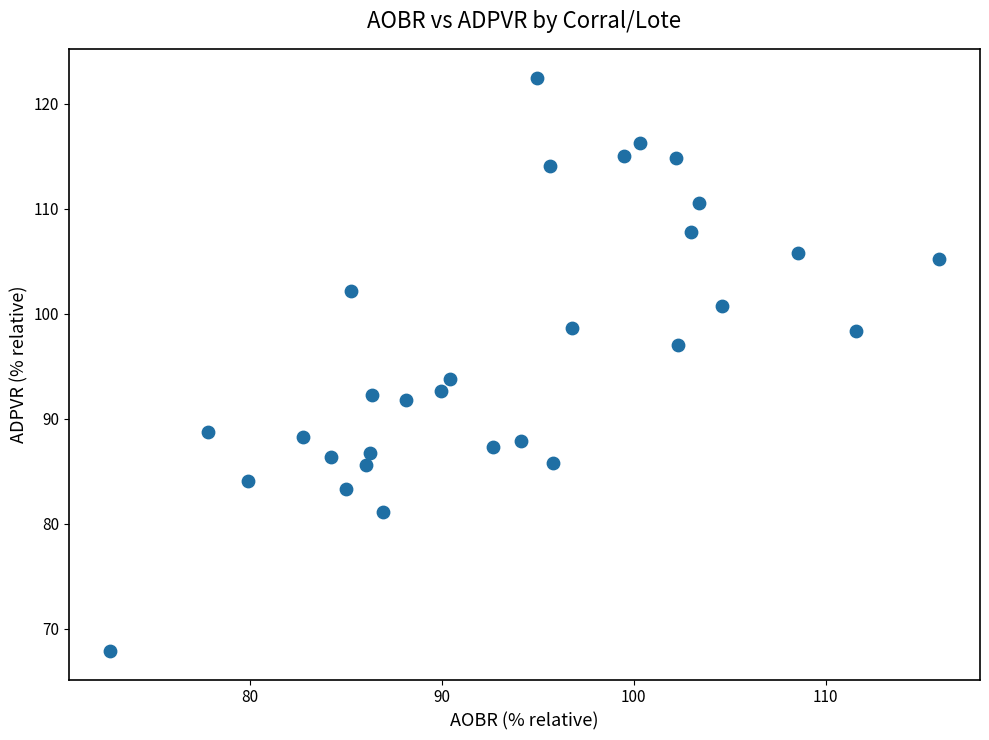

What is the range of Y values (max minus min)?

54.6